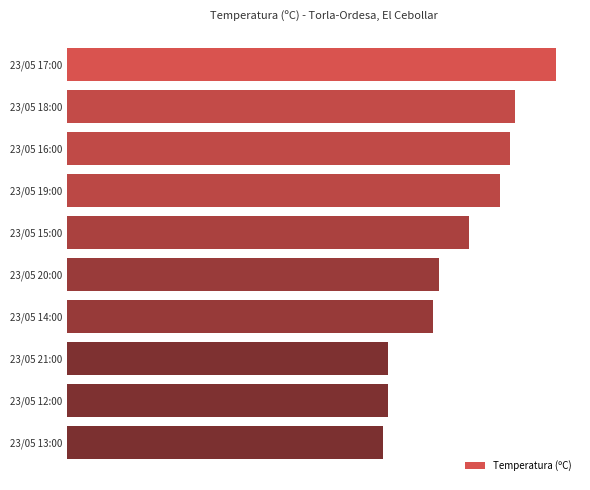

Are the bars horizontal?

Yes